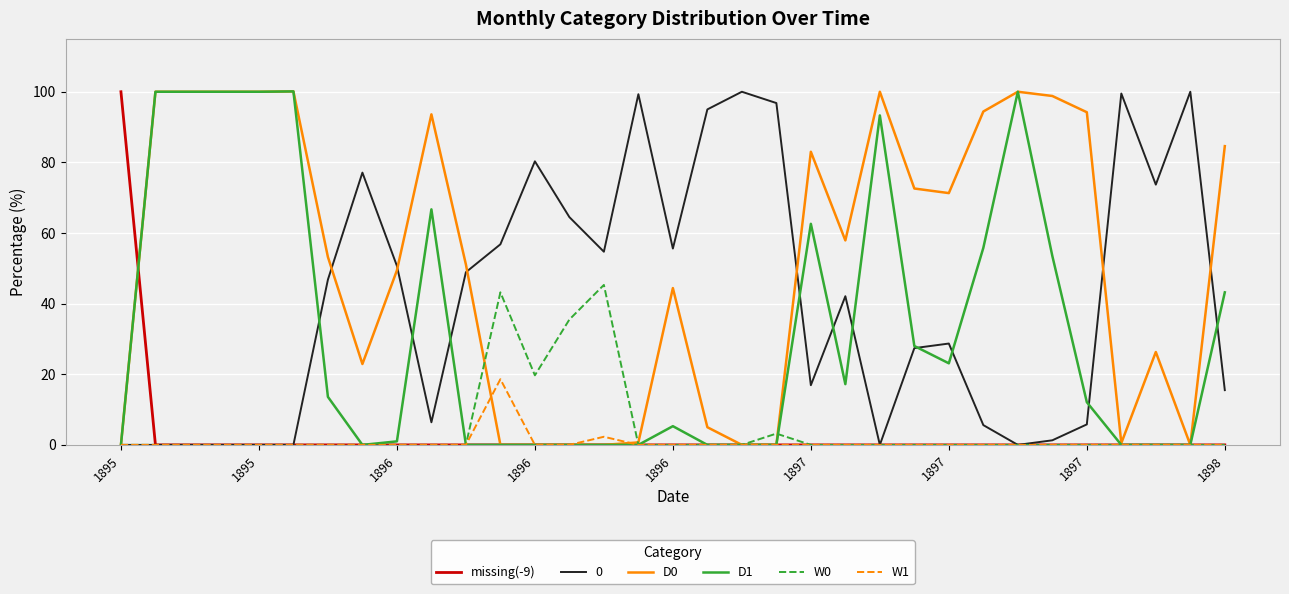

Which series has the largest total across all categories?

D0